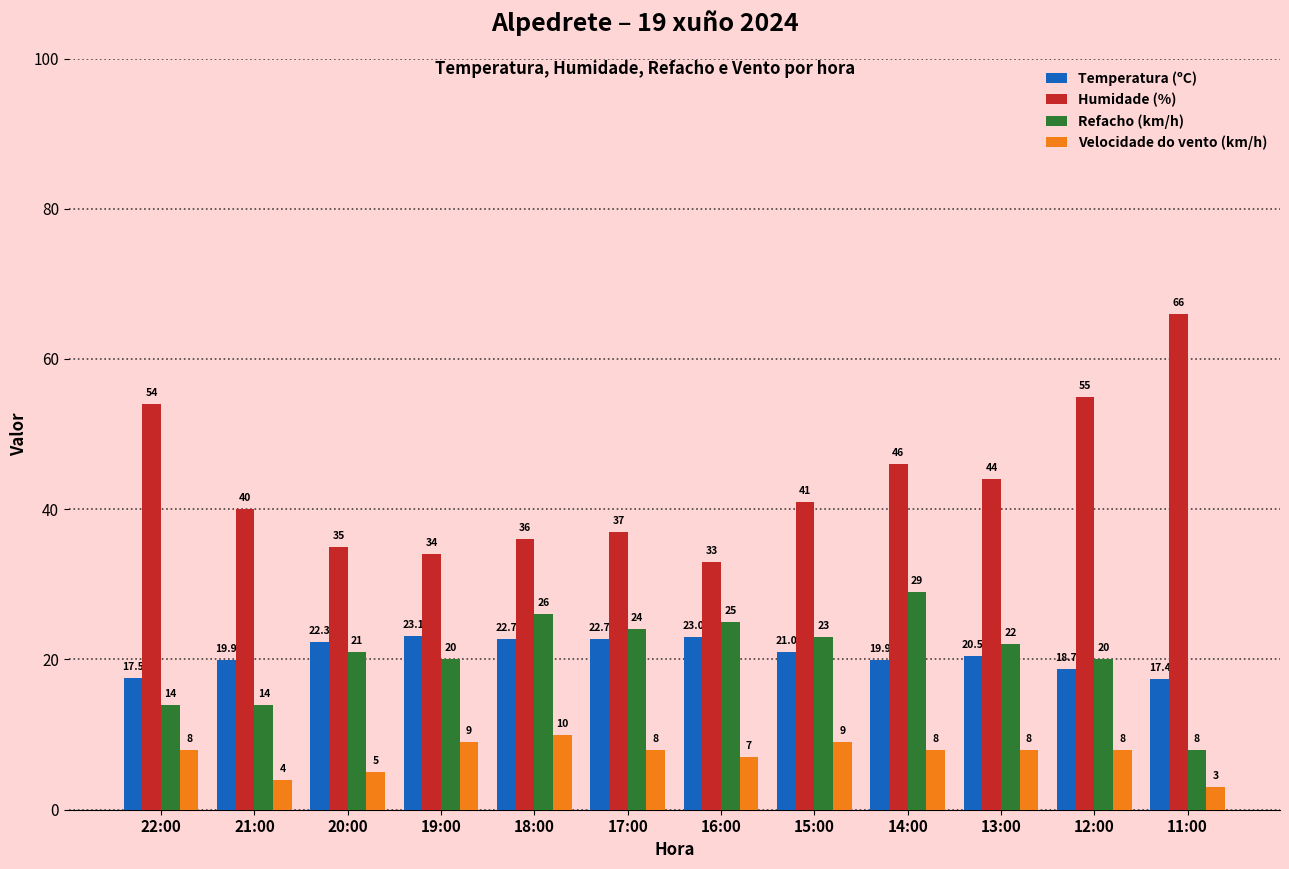

What is the difference between the Refacho (km/h) values at 14:00 and 11:00?

21.0